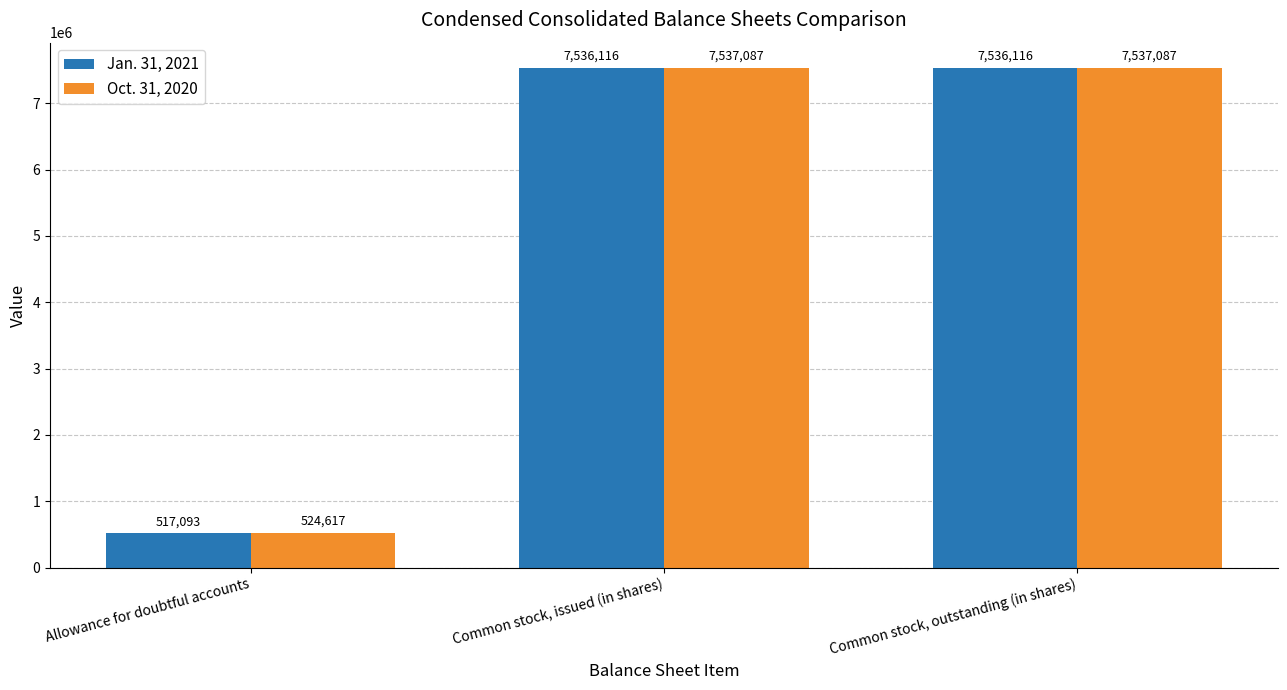

What is the value of the Oct. 31, 2020 bar at the 3rd from the left?

7537087